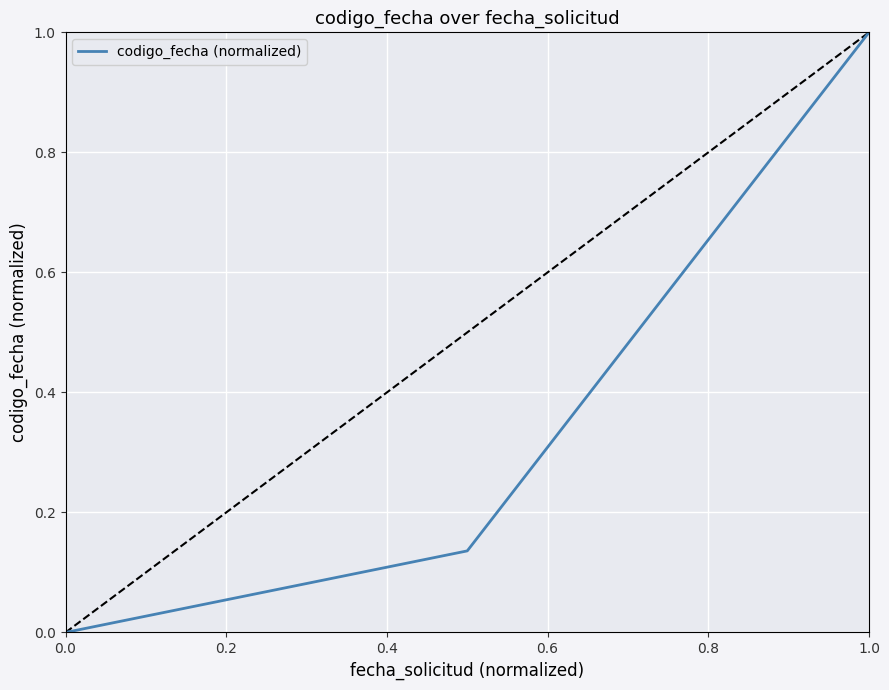

What is the maximum value shown in the chart?

1.0